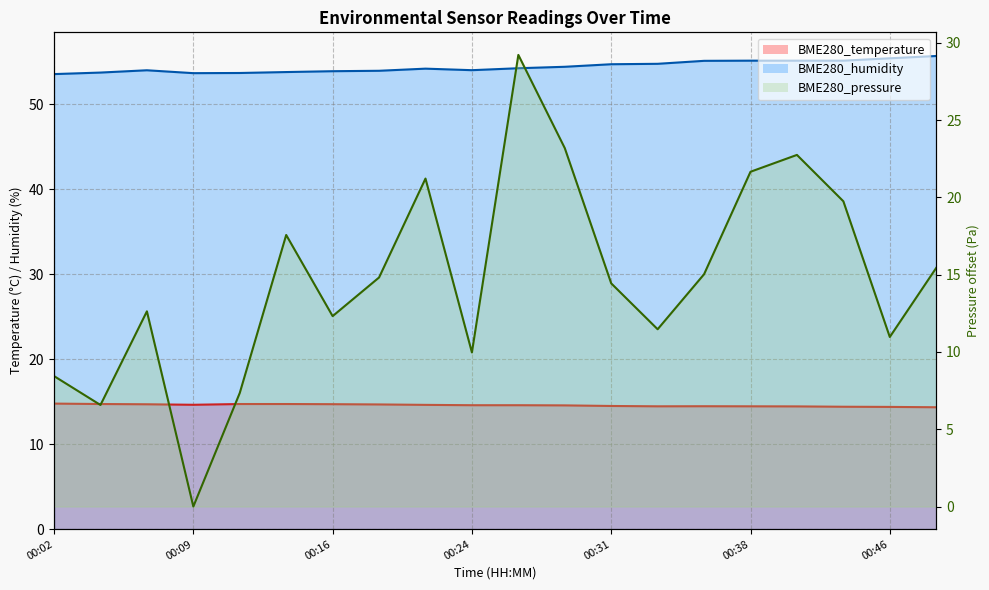

How many times do BME280_temperature and BME280_pressure cross each other?

9